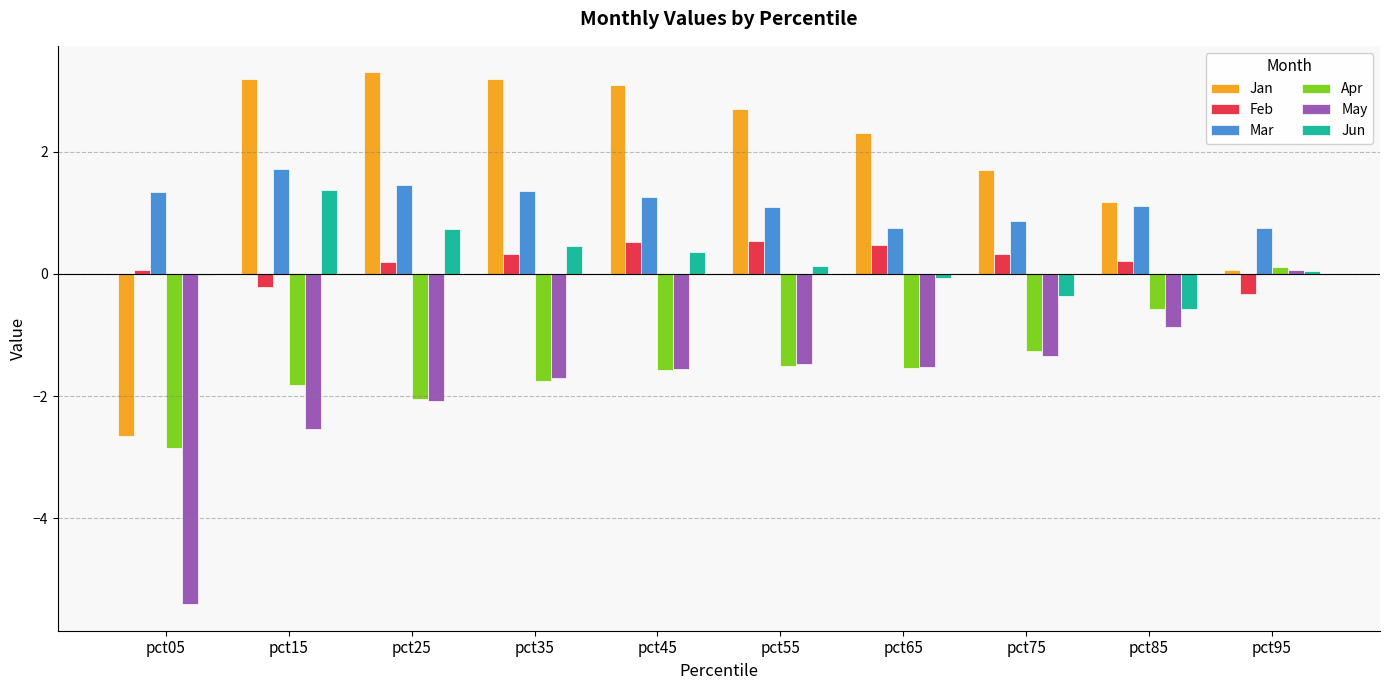

Which category has the highest value in the Jun series?

pct15